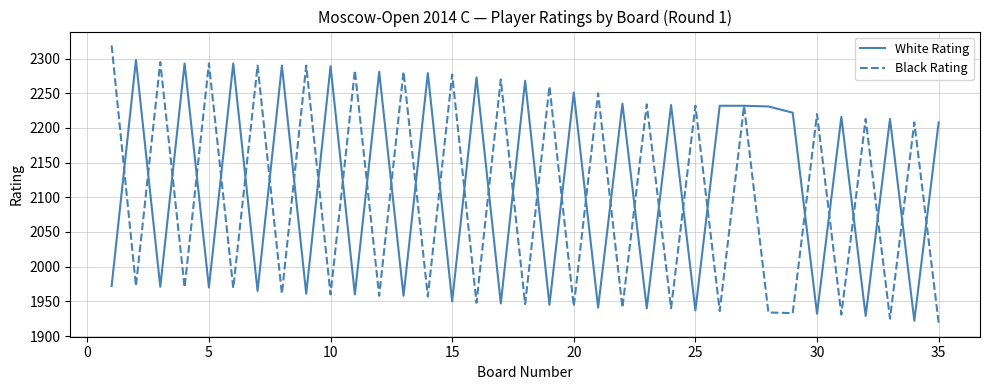

What is the maximum value shown in the chart?

2319